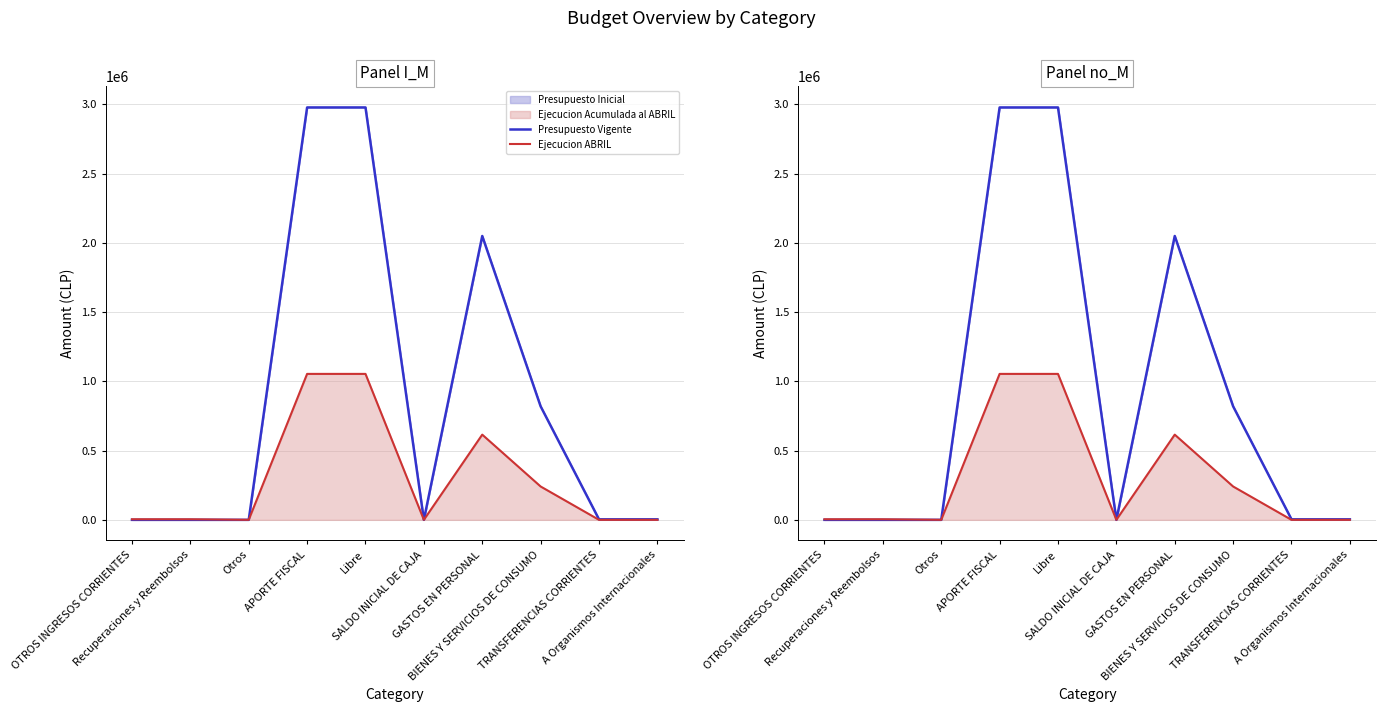

What is the difference between the Presupuesto Vigente values at Recuperaciones y Reembolsos and TRANSFERENCIAS CORRIENTES?

3619